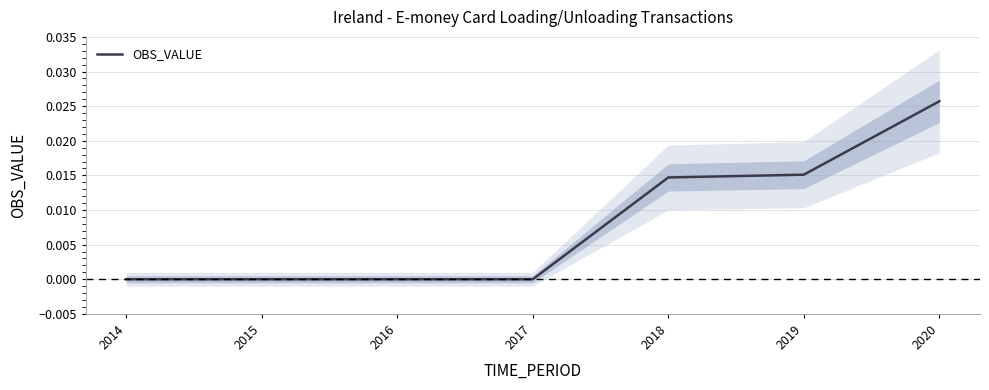

How many values are between 0 and 1?

7